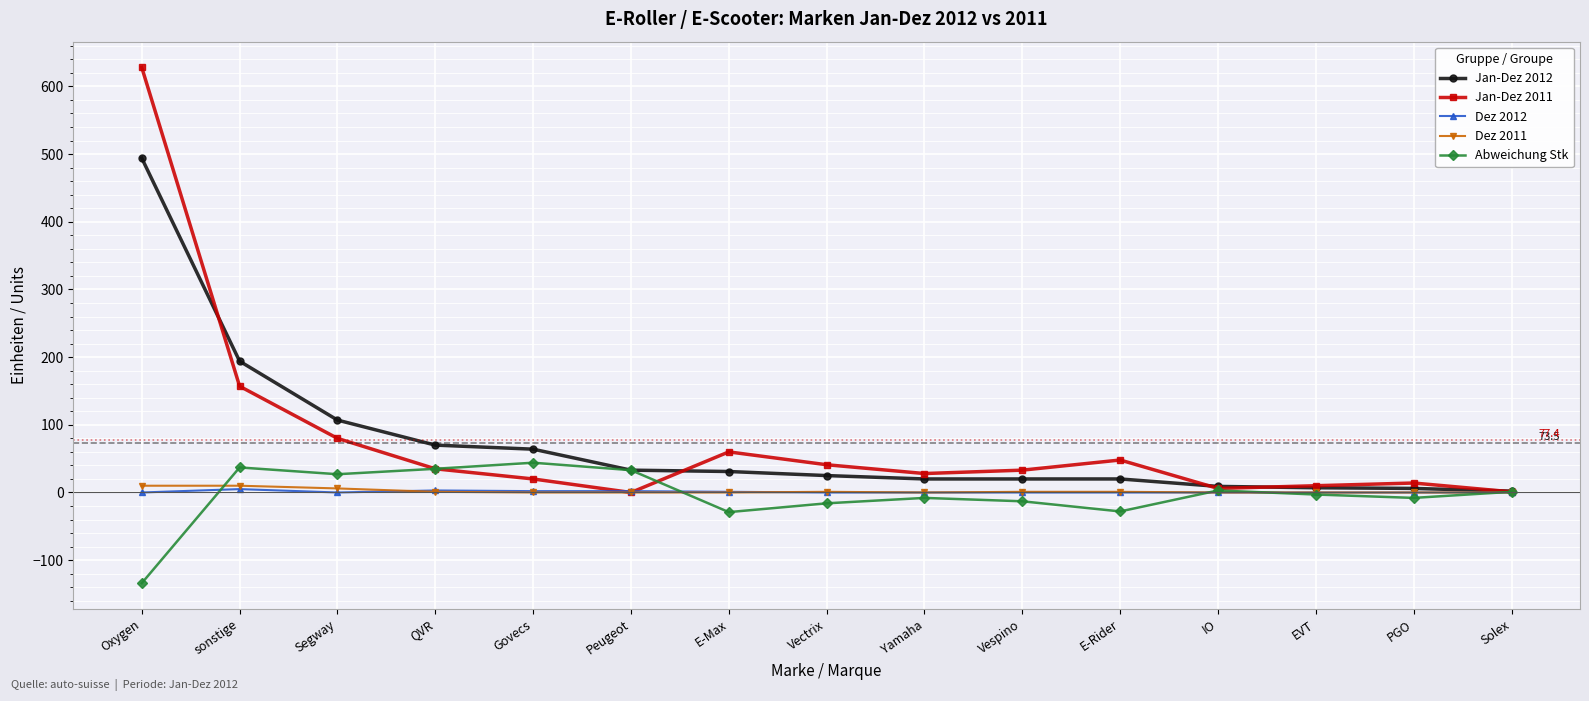

Which series has the widest spread of values?

Jan-Dez 2011